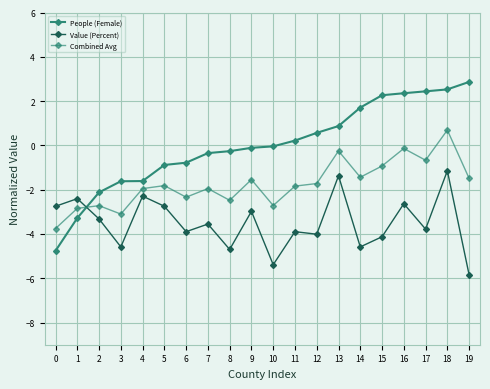

How many series are shown in this chart?

3